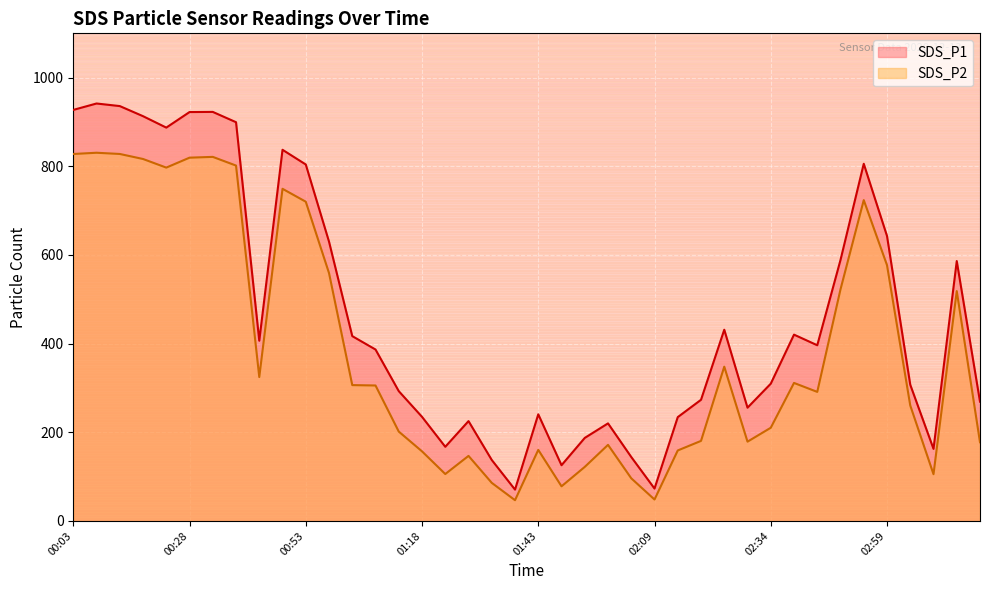

Is it true that SDS_P2 equals 48.3 at 02:09?

True